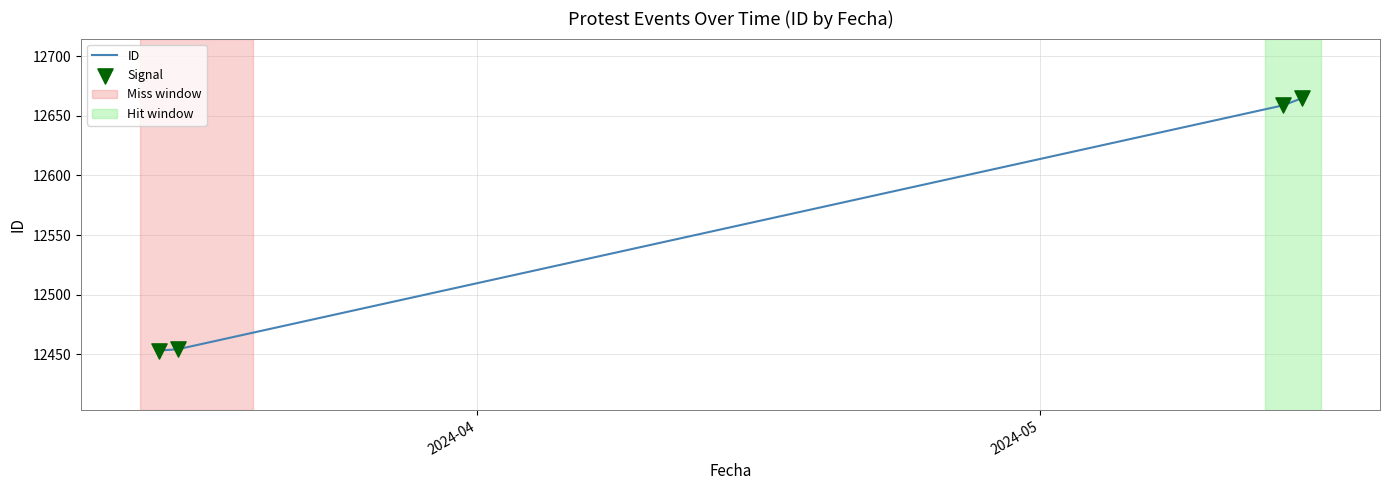

True or false: there are more than 1 points higher than both neighbors.

False